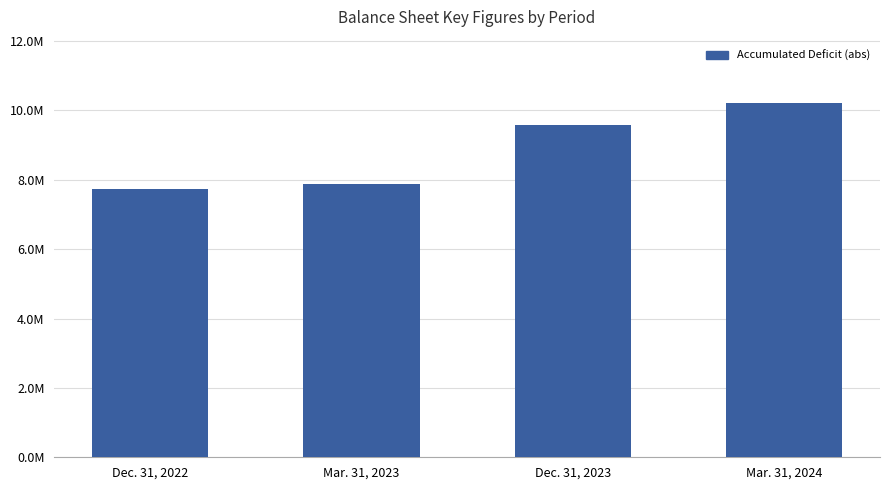

Are the bars horizontal?

No